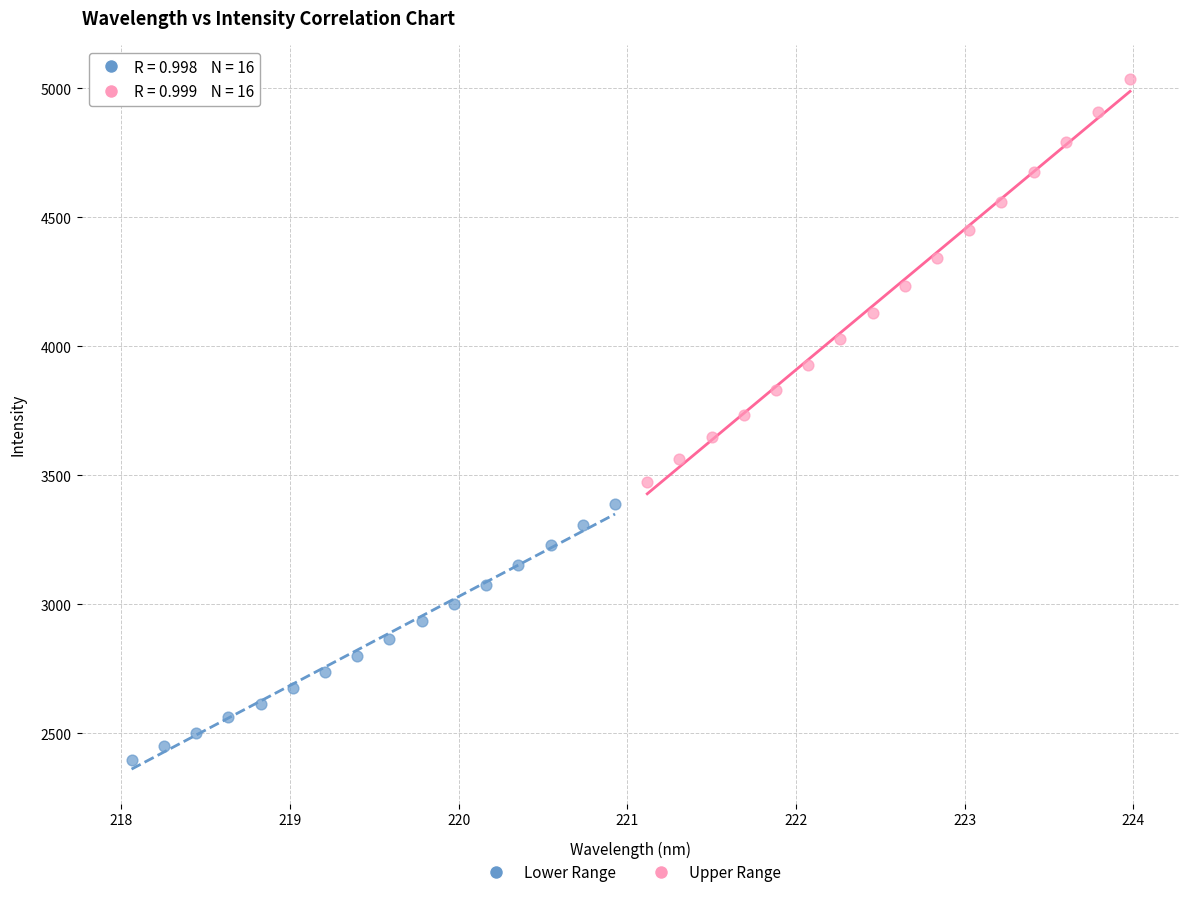

Which series reaches the maximum Y coordinate?

Upper Range